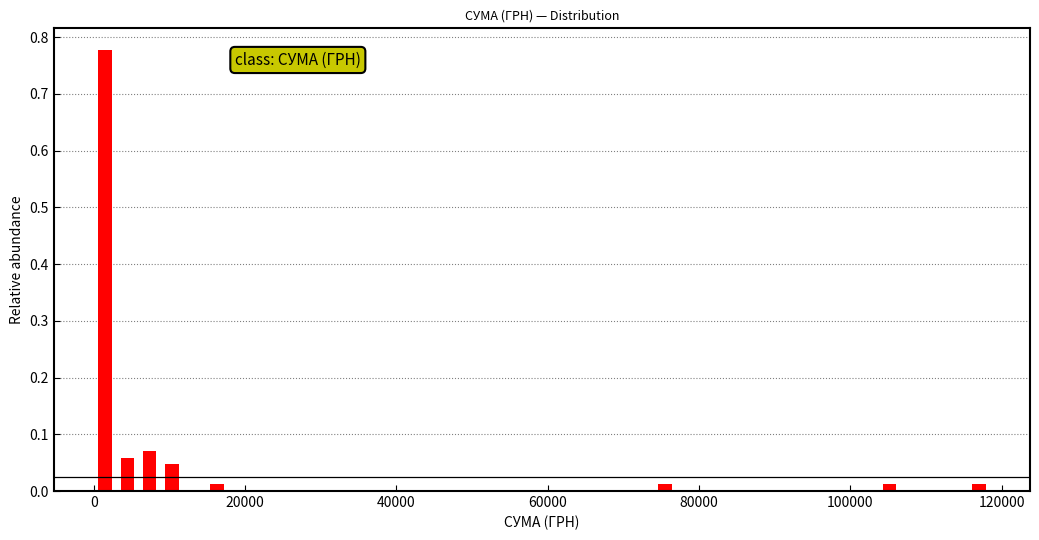

Read against the x-axis, roughly where is the centre of the tallest bar?

2000